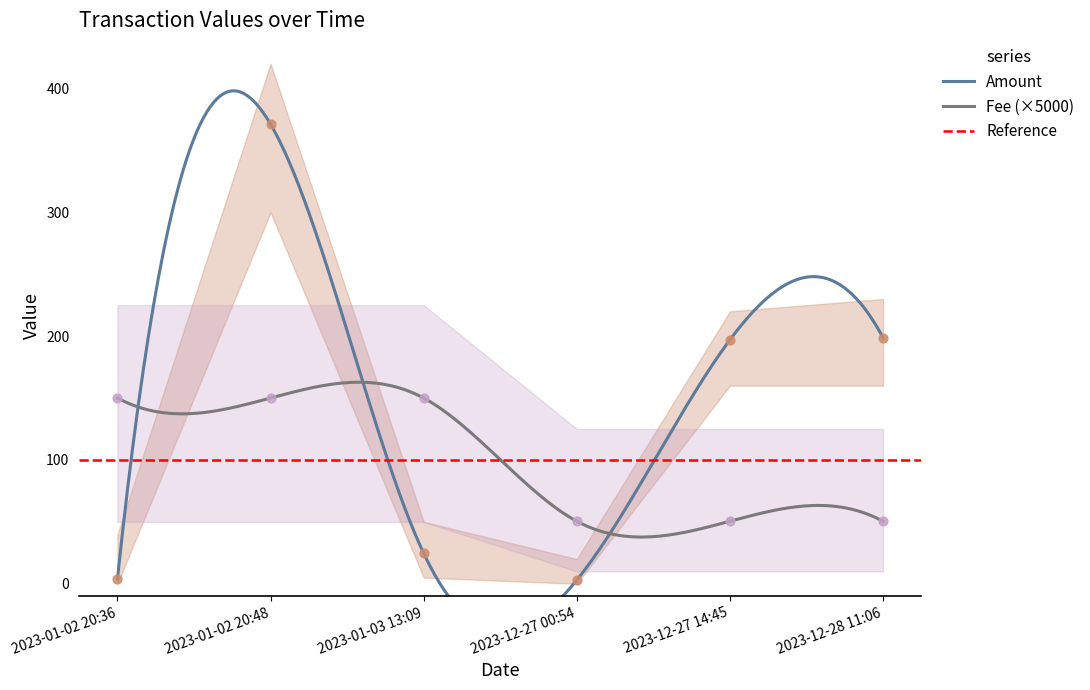

What is the highest value of the Fee (×5000) series?

162.8